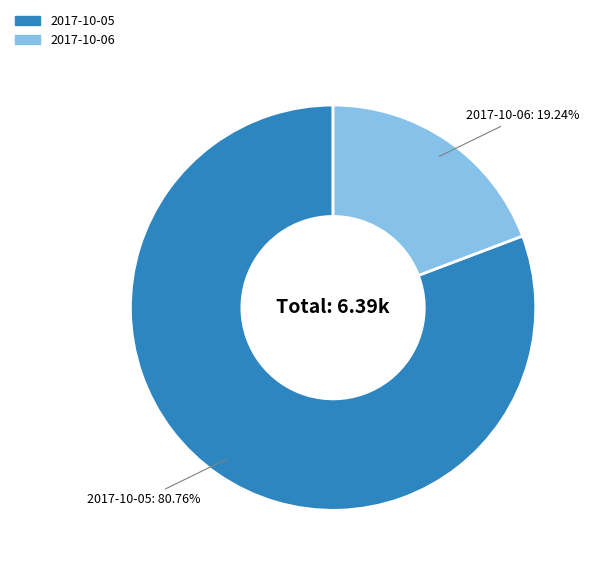

The 2017-10-05 slice represents 81% of the pie. True or false?

True